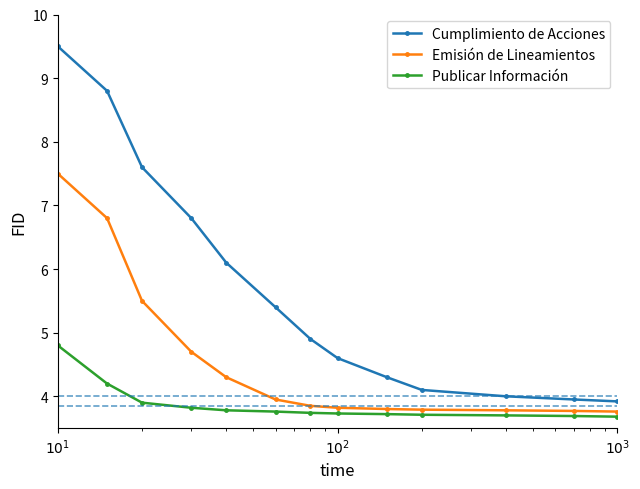

List the series in order of their peak value, highest first.

Cumplimiento de Acciones, Emisión de Lineamientos, Publicar Información